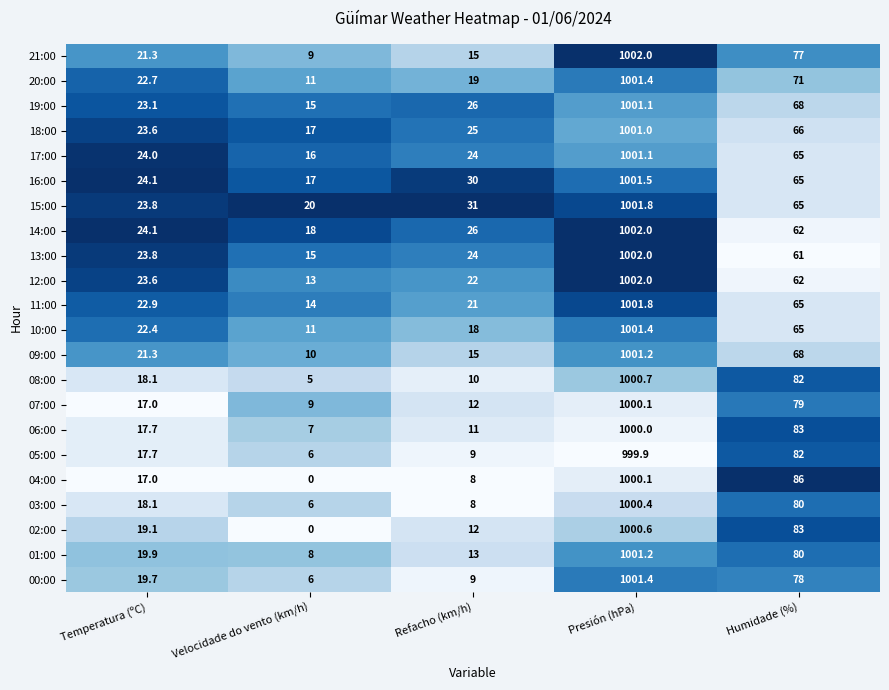

What is the difference between the second highest and minimum values in the 13:00 series?

46.0